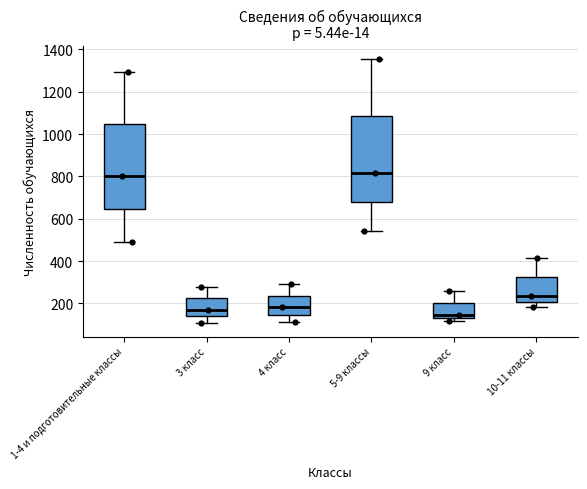

Reading left to right, read every box against the y-axis: the position of its median line, the range the box covers, and the ends of its whiskers. The values are not printed on the chart, so give them approximately, as read against the axis.

1-4 и подготовительные классы: median 800, box 640 to 1040, whiskers 480 to 1300
3 класс: median 180, box 140 to 220, whiskers 100 to 280
4 класс: median 180, box 140 to 240, whiskers 120 to 300
5-9 классы: median 820, box 680 to 1080, whiskers 540 to 1360
9 класс: median 140 (just above the box's lower edge), box 140 to 200, whiskers 120 to 260
10-11 классы: median 240, box 200 to 320, whiskers 180 to 420